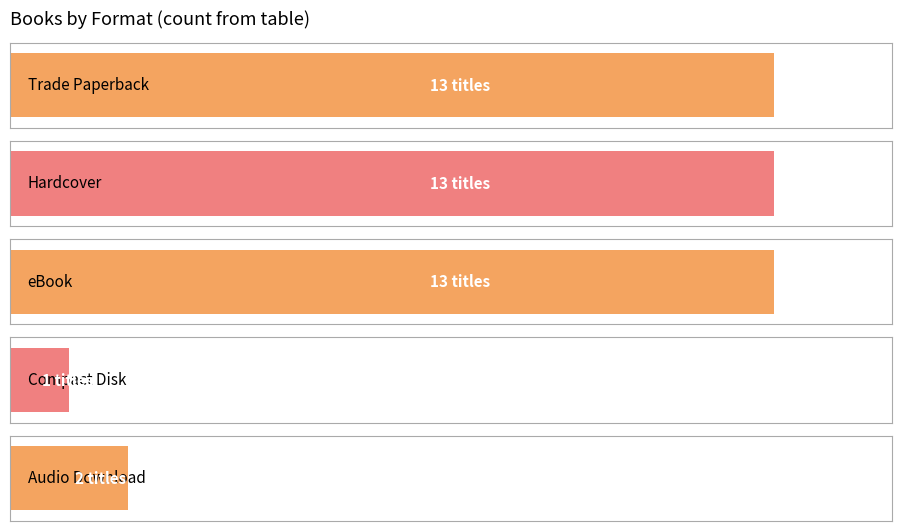

How many bars are there in total?

5